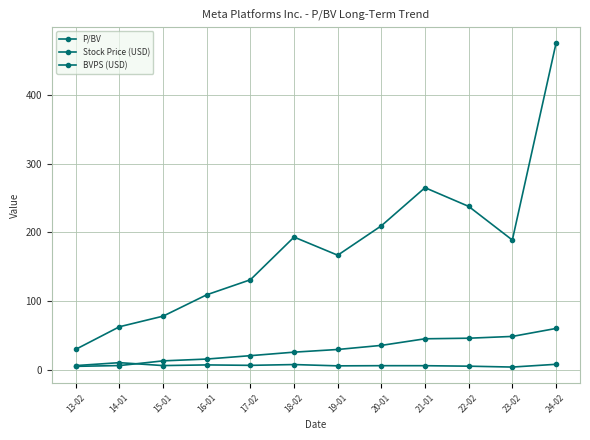

Does the chart display data point markers on the line(s)?

Yes